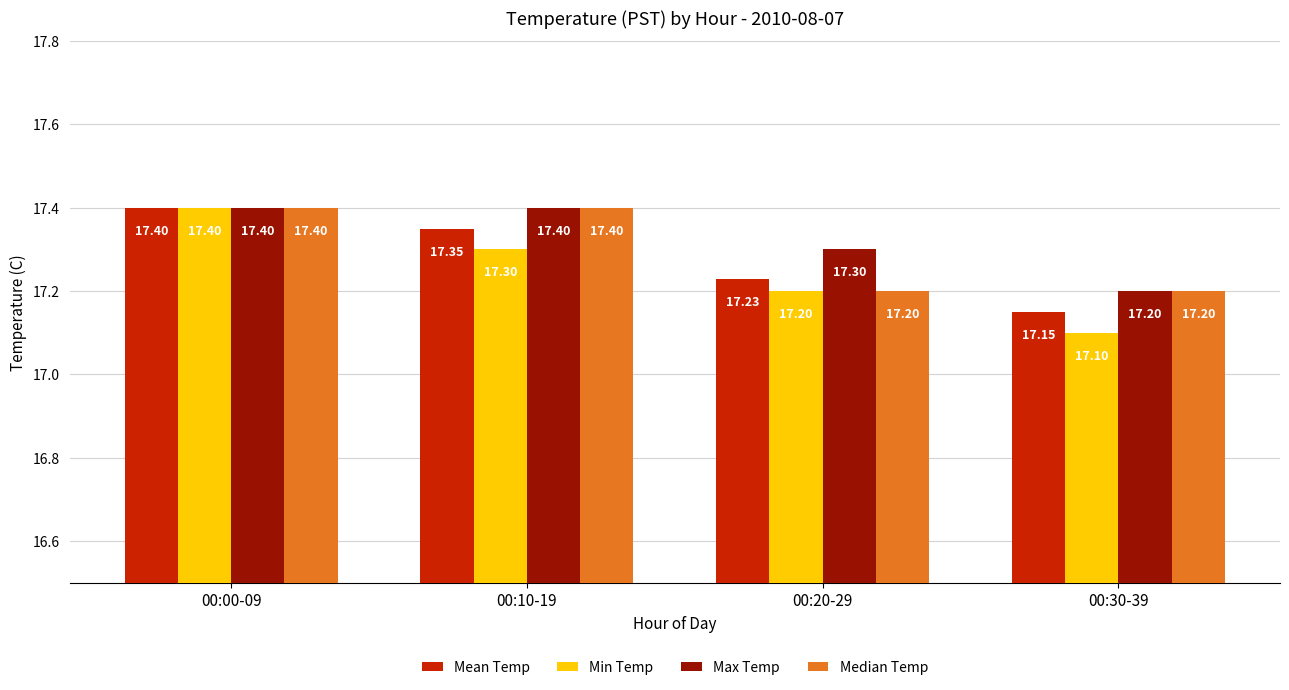

What is the difference between the Max Temp values at 00:30-39 and 00:00-09?

0.2